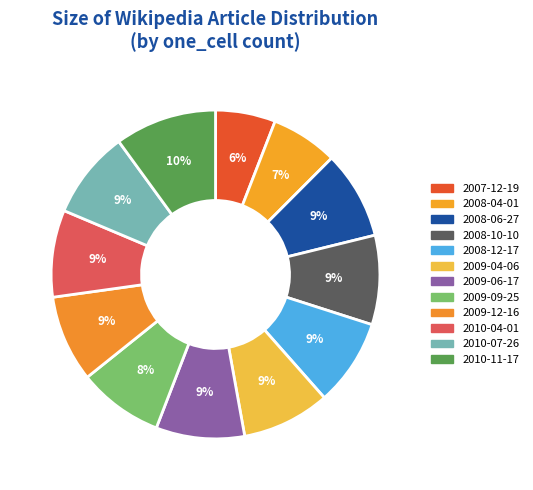

Does any single category account for the majority?

No